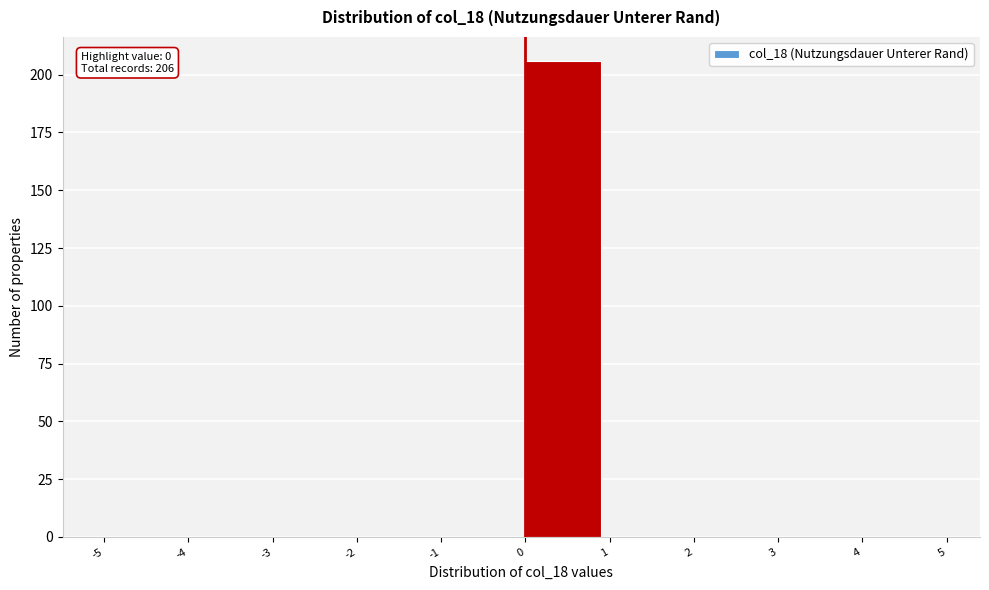

Which range on the x-axis has the tallest bar?

0 to 1